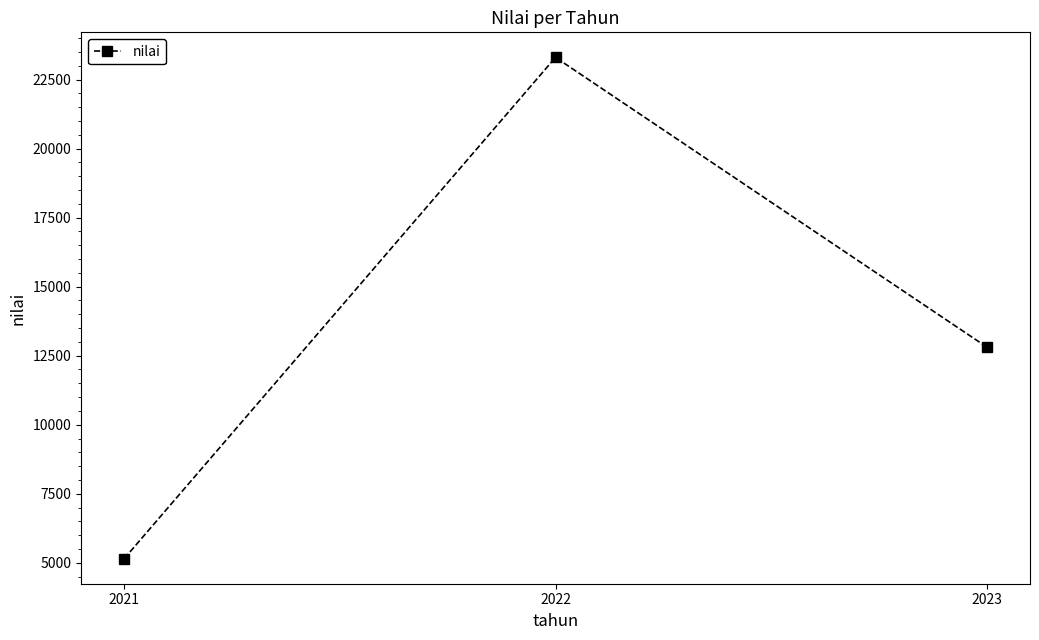

What is the difference between the maximum and second lowest values?

10490.6